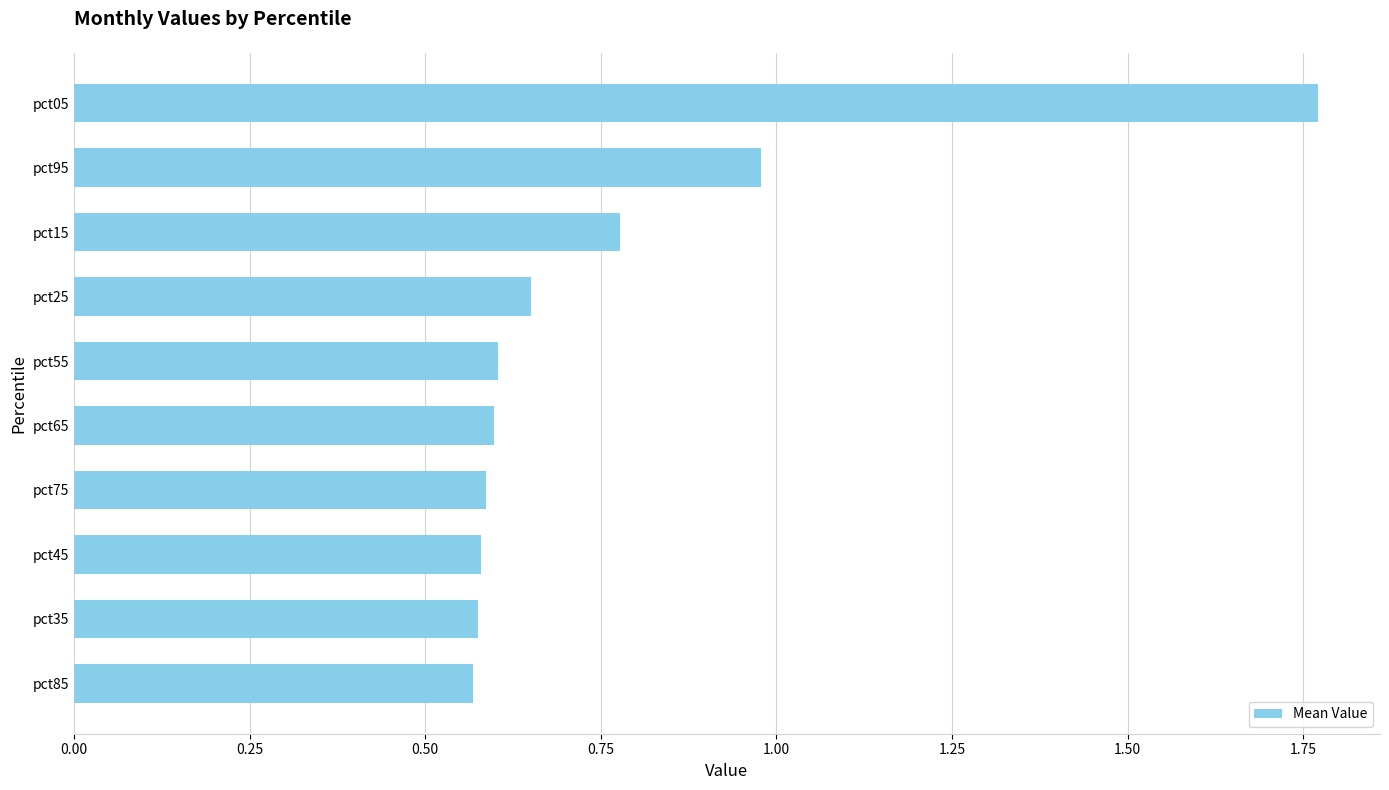

The value at pct55 is 0.6. True or false?

True